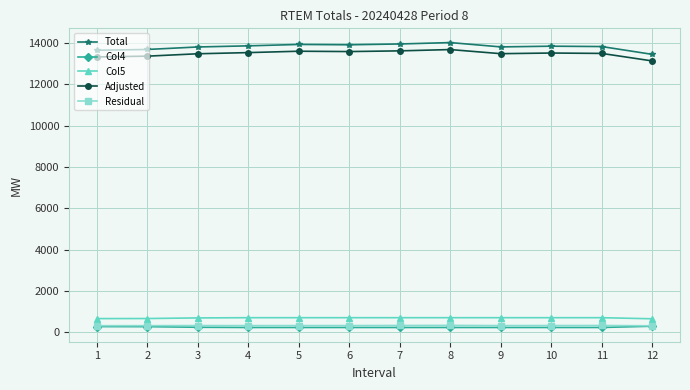

True or false: Col4 and Adjusted cross at least once.

False